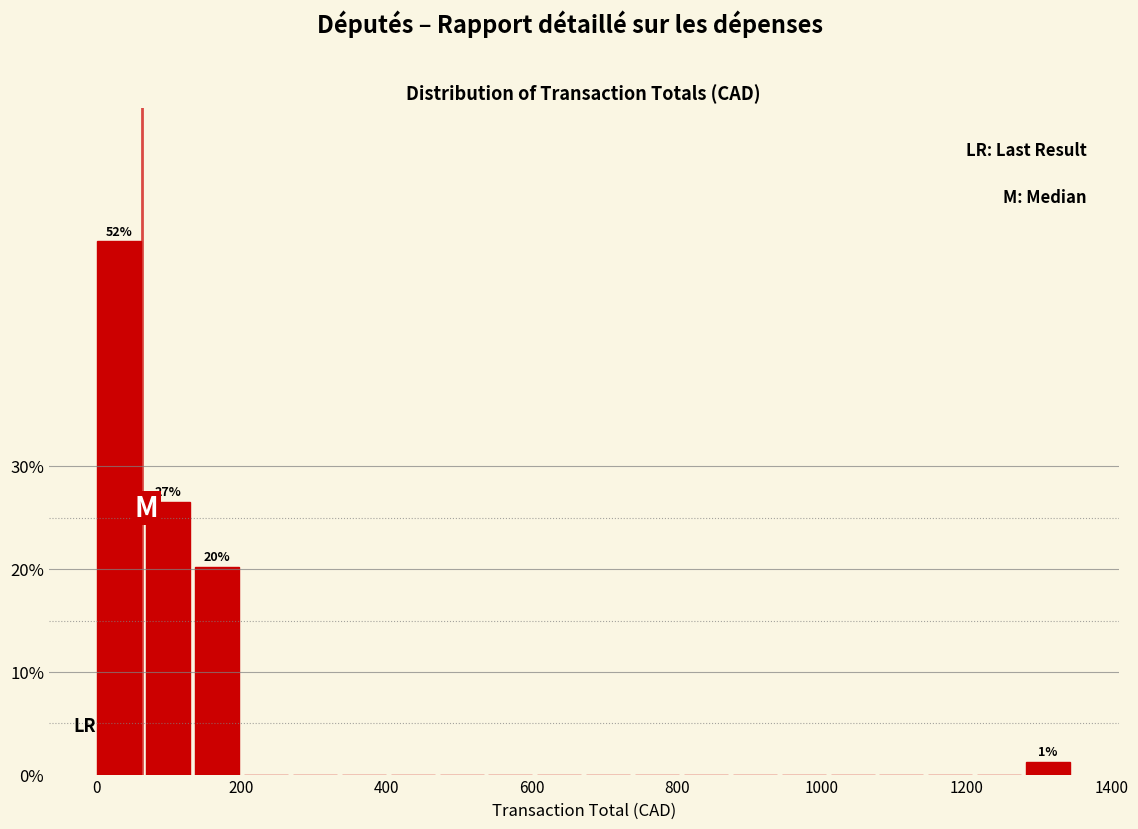

Read against the x-axis, roughly where is the centre of the tallest bar?

40